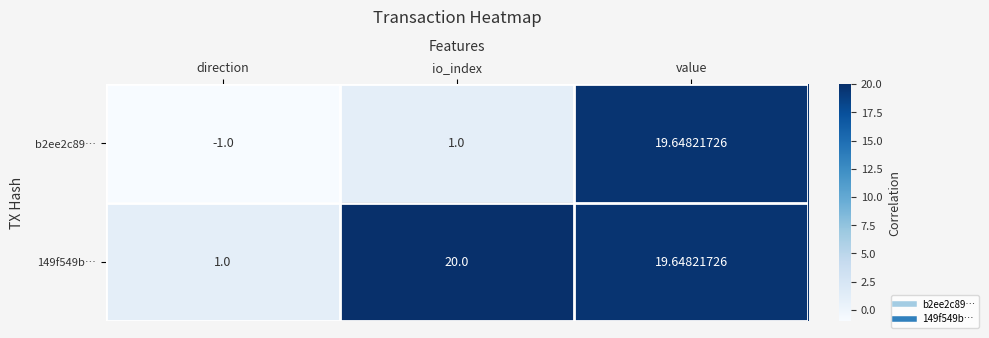

At which category does the chart reach its minimum across all series?

direction